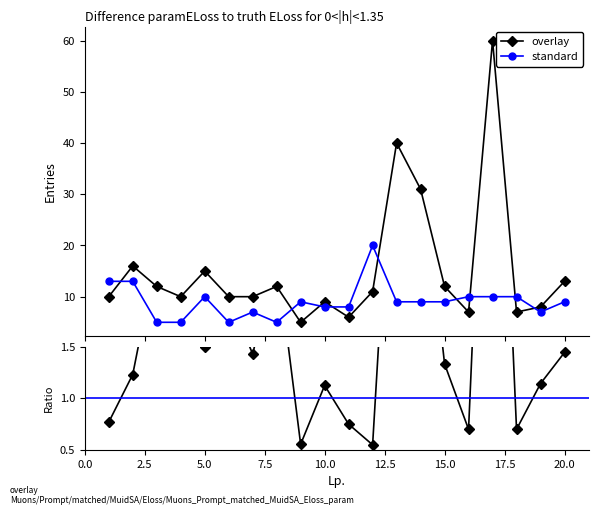

How many distinct data groups are displayed?

2